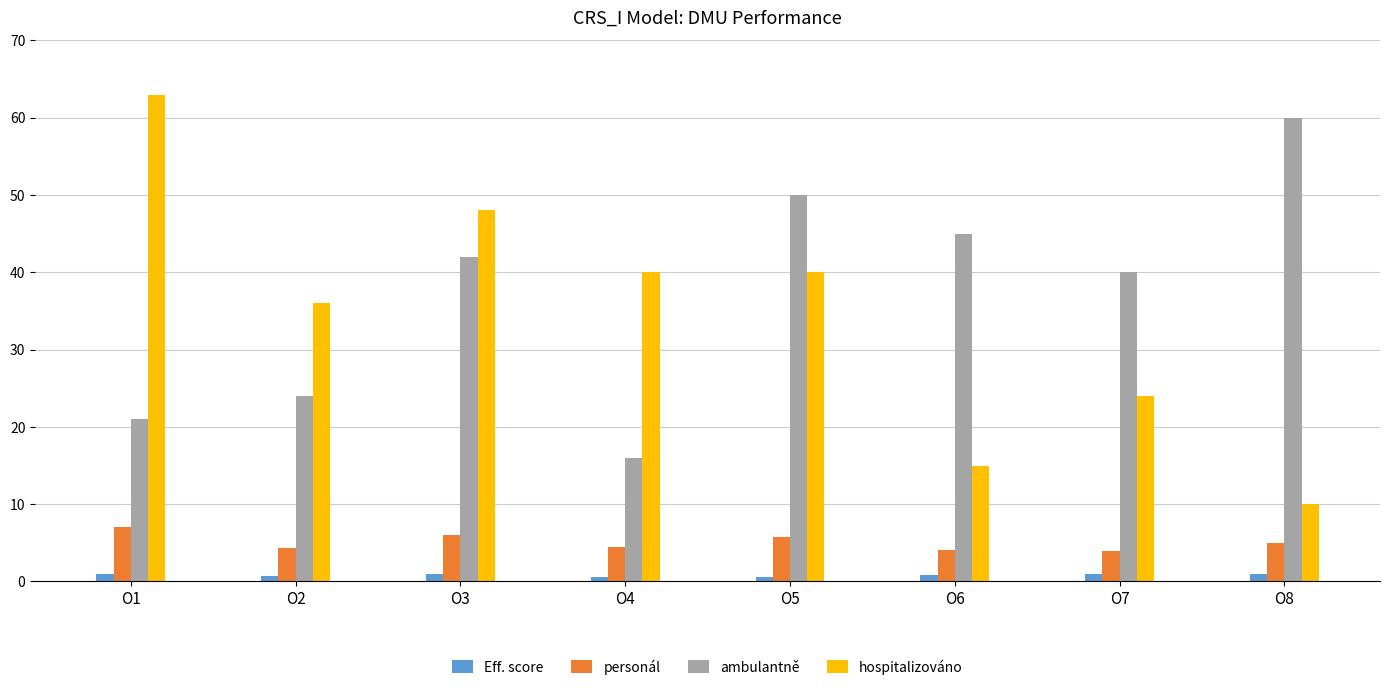

What is the sum of all hospitalizováno values?

276.0